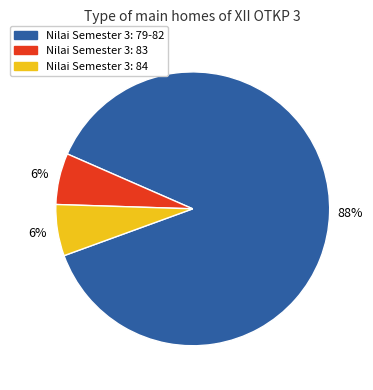

How many slices are in this pie chart?

3